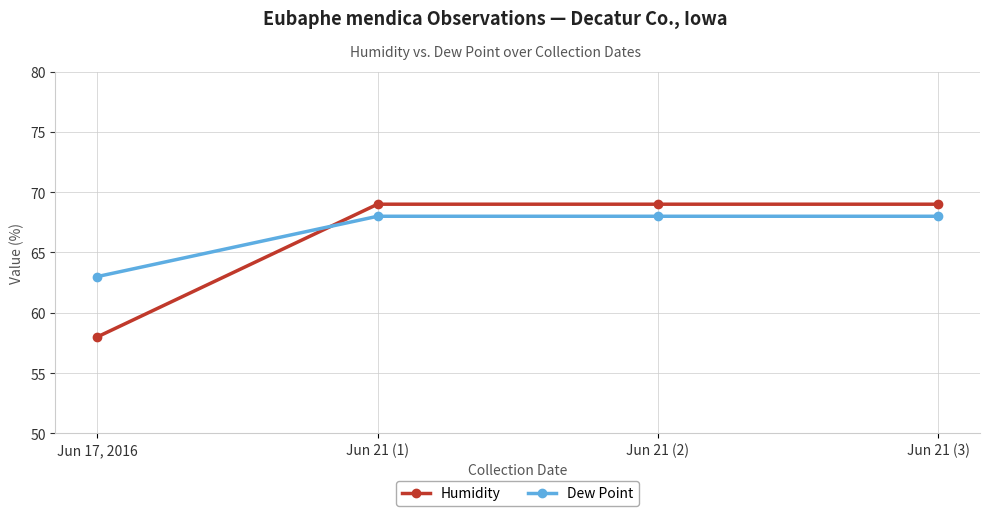

After their last crossing, which series has the higher values: Humidity or Dew Point?

Humidity